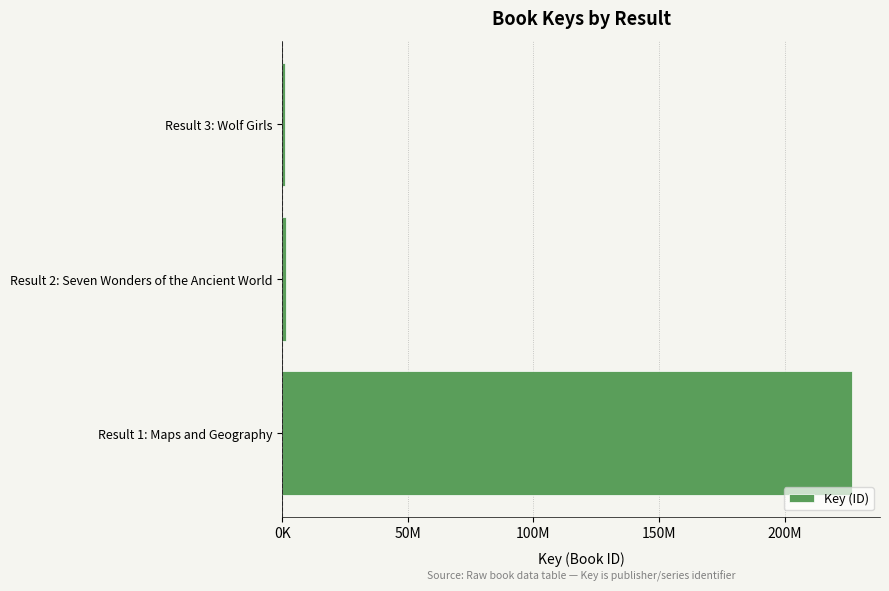

What is the difference between the maximum and minimum values?

225507344